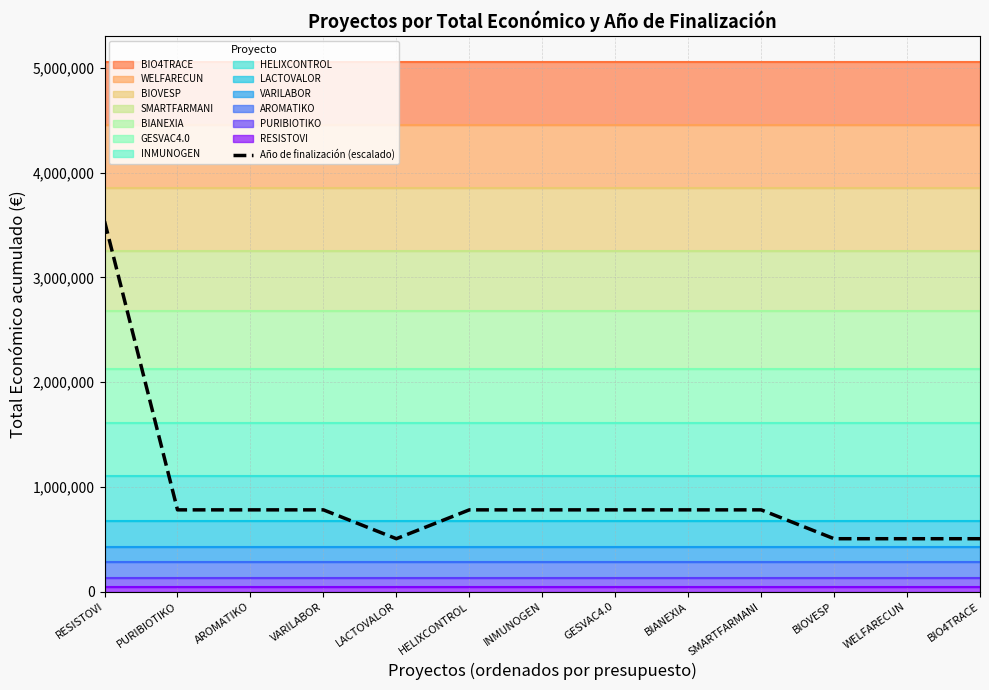

What is the average value?

907837.6